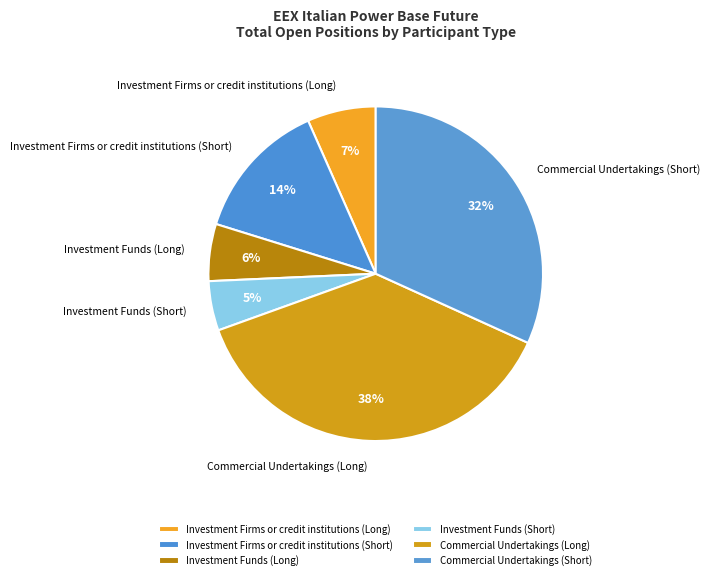

Approximately how many times larger is the value at Investment Funds (Long) compared to Investment Funds (Short)?

1.2